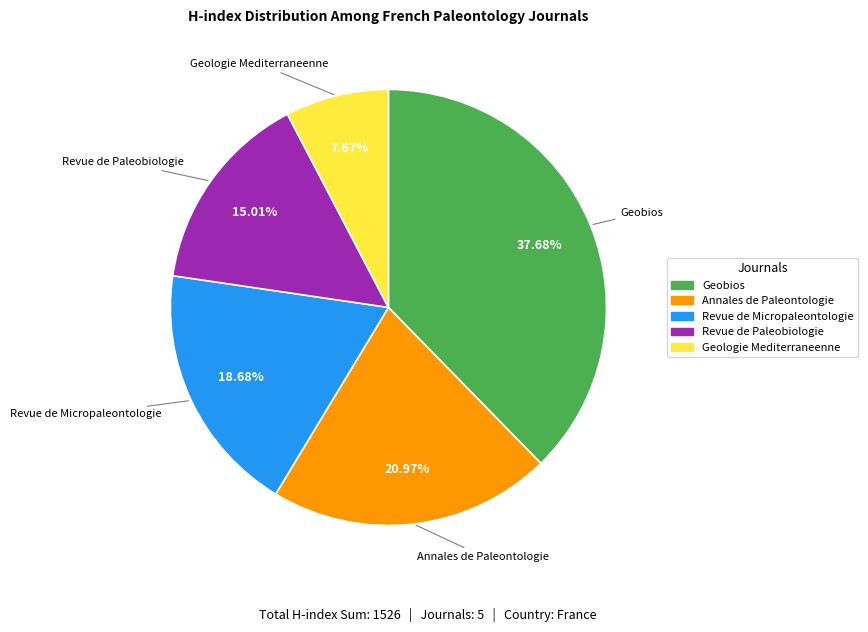

Does Annales de Paleontologie represent more than half of the total?

No